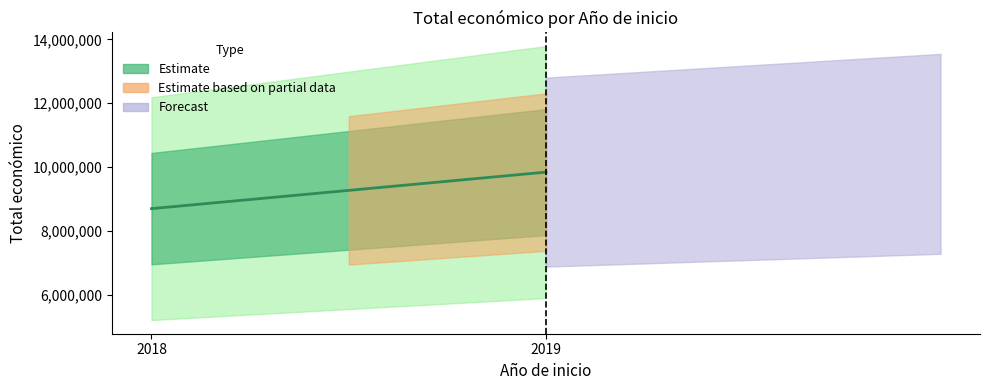

The value at 2019 is 14783638. True or false?

False